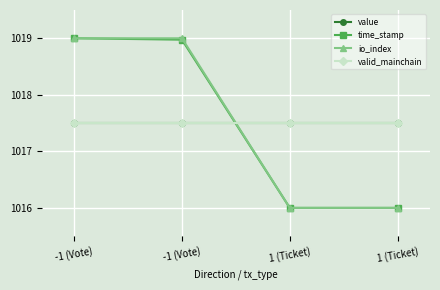

At how many categories does at least one series exceed 1017?

4